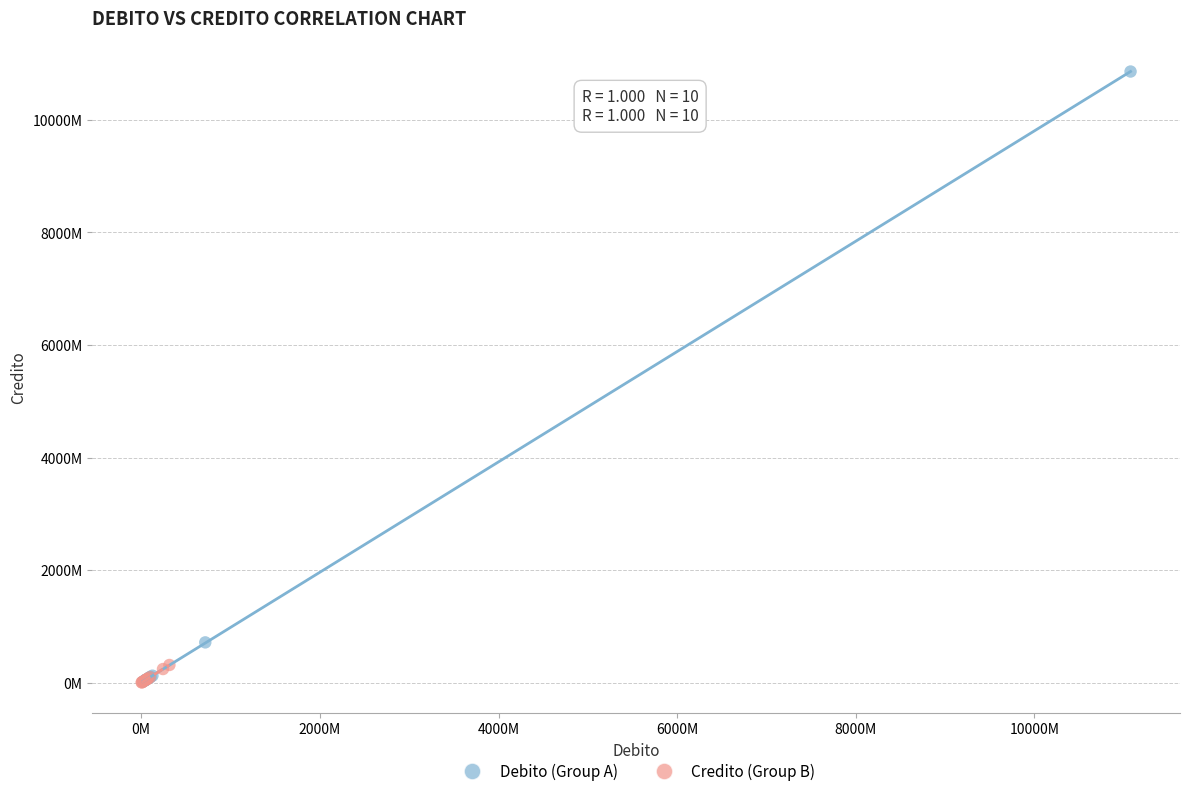

Which series contains the highest Y value?

Debito (Group A)